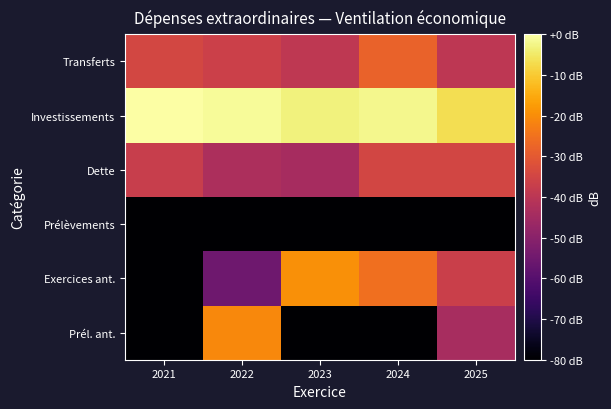

How many data points does each series have?

5